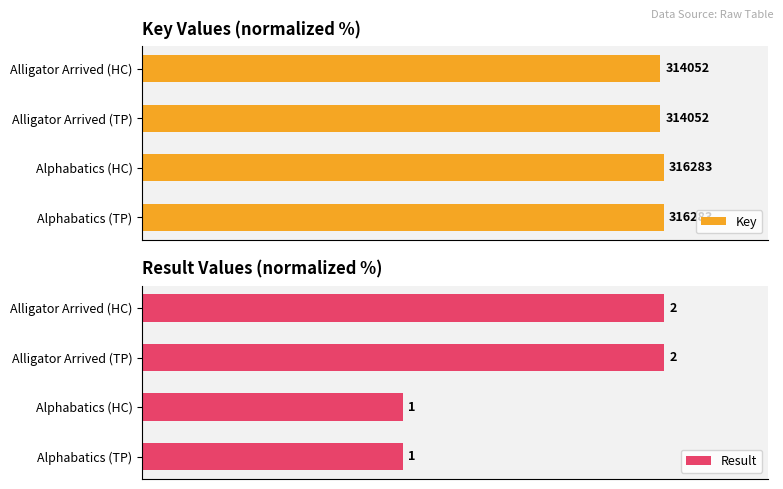

True or false: Key has a value of 24.7 at Alligator Arrived (HC).

False